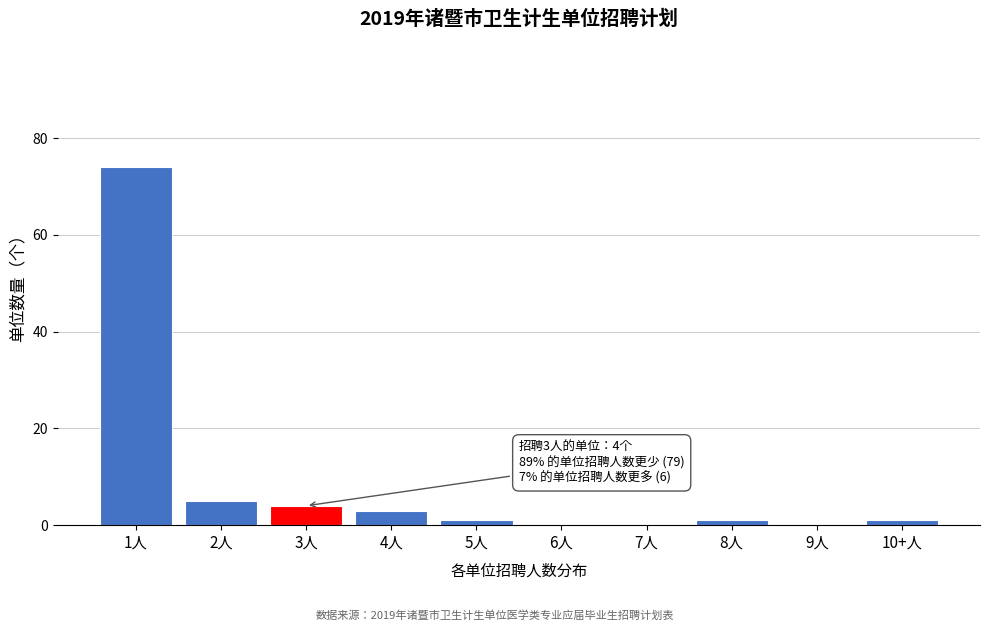

Reading right to left, extract all data points from this chart.

10+人=1	9人=0	8人=1	7人=0	6人=0	5人=1	4人=3	3人=4	2人=5	1人=74